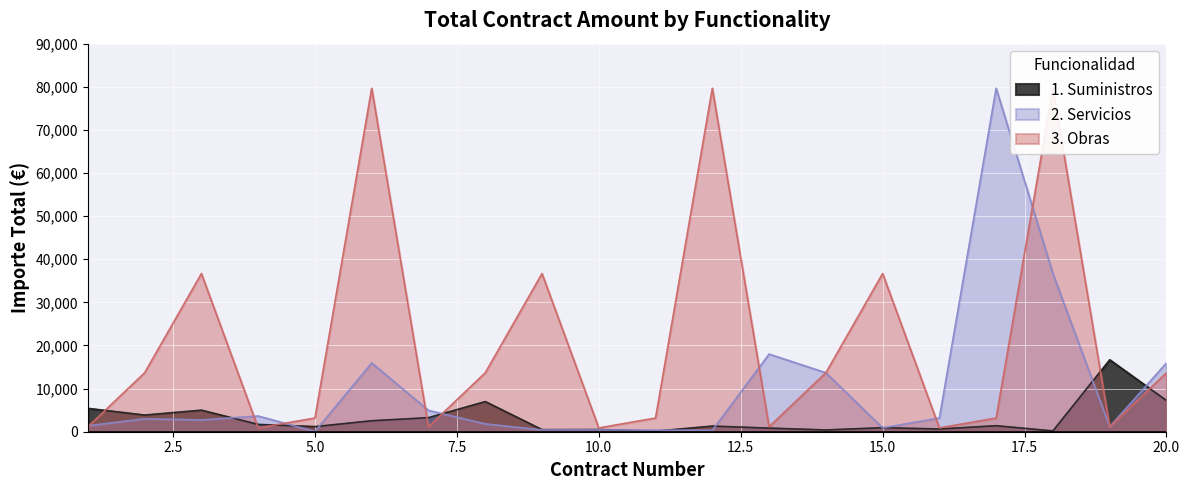

At which category does 3. Obras reach its first local peak?

3